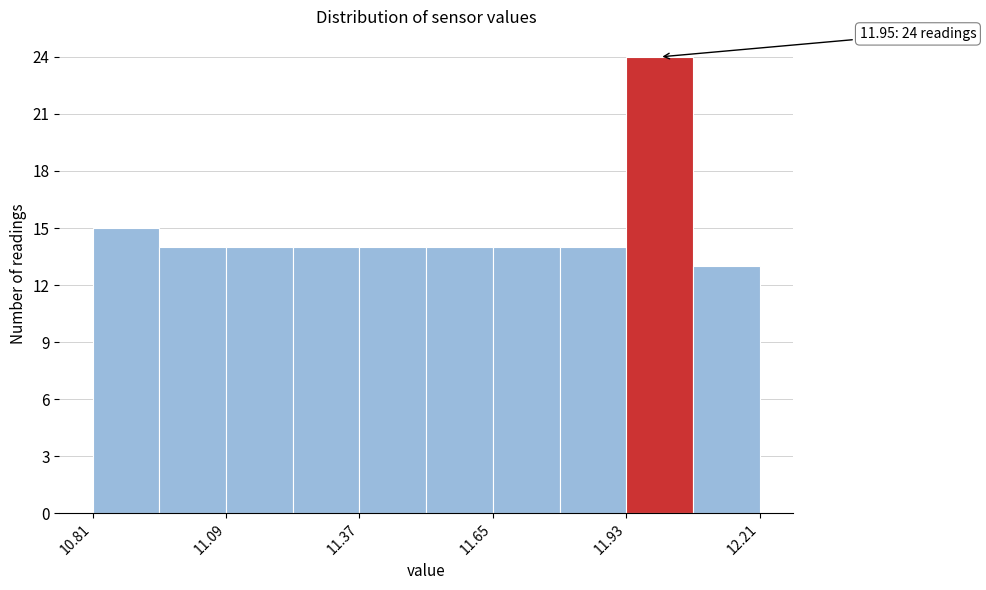

Read against the x-axis, roughly where is the centre of the tallest bar?

12.00